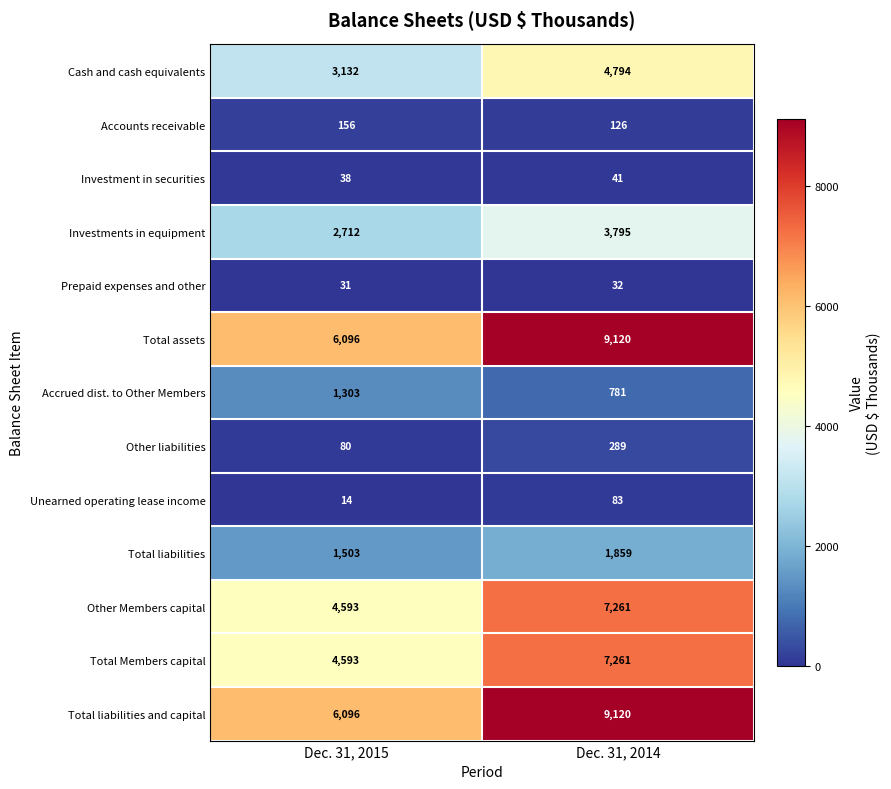

What is the minimum value shown in the chart?

14